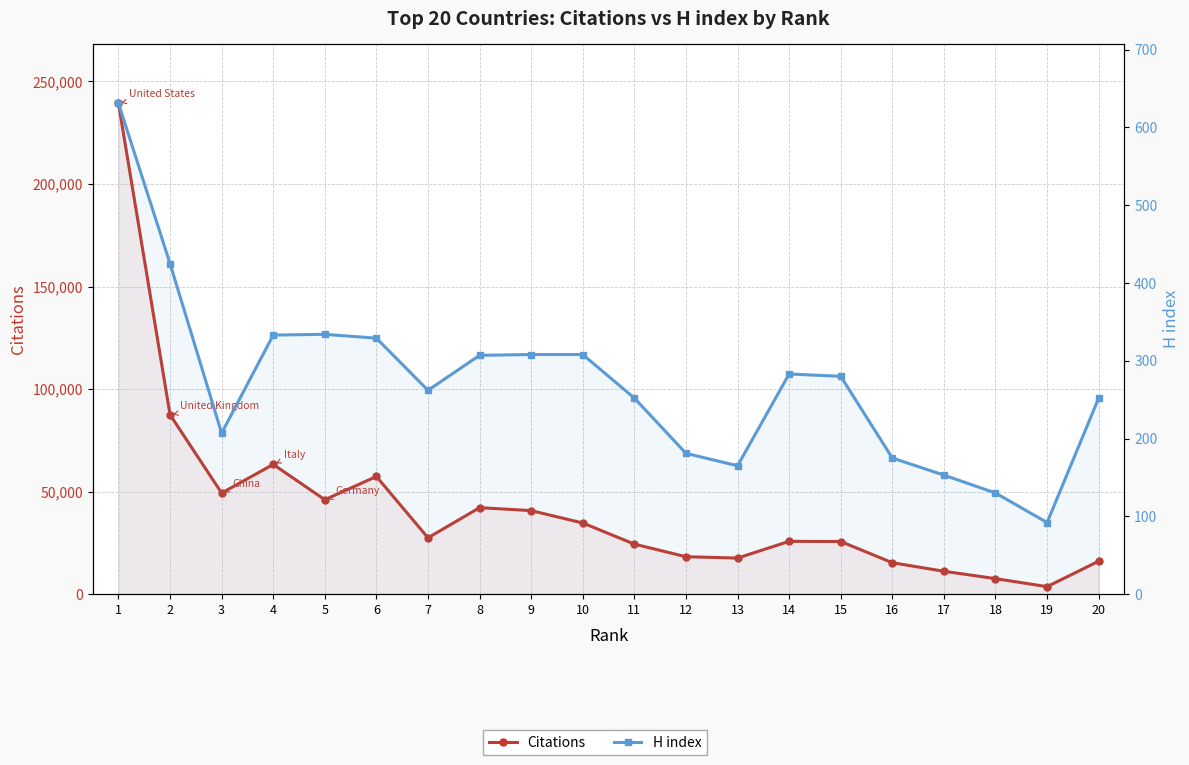

At 4, list the series in order from largest to smallest.

Citations, H index